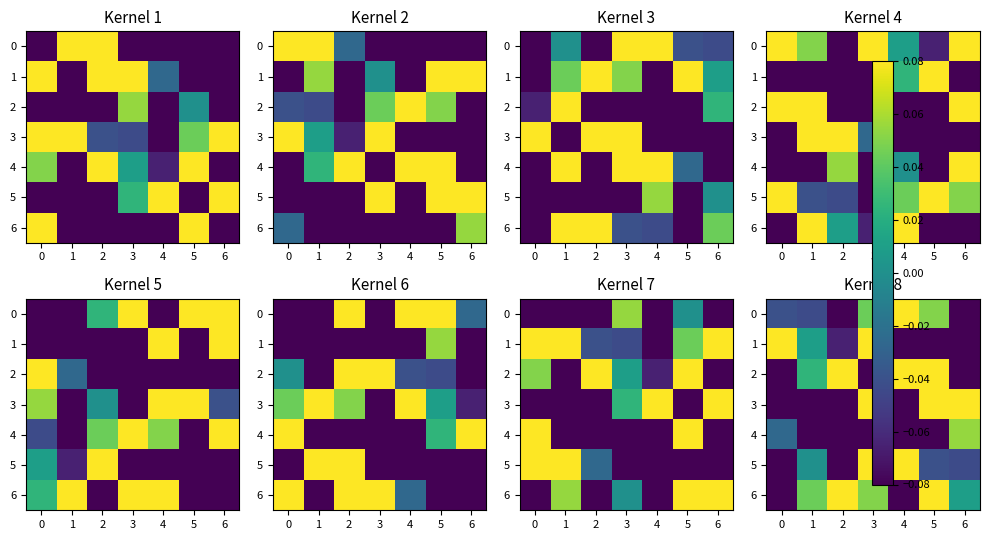

How many values in the 6 series are below 0?

2